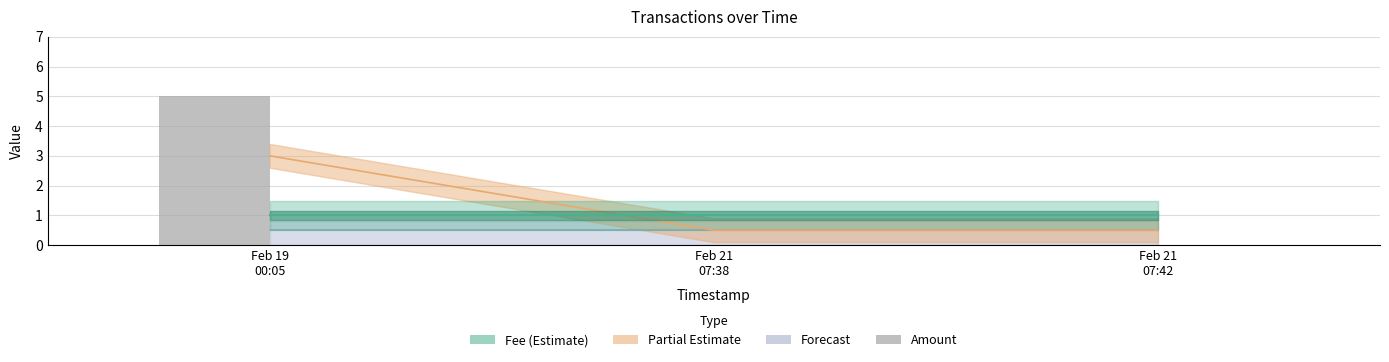

Reading left to right, extract all data points from this chart.

Fee: 1.0	1.0	1.0
Partial Estimate: 3.0	0.5	0.5
Forecast: 0.5	0.5	0.5
Amount: 5.0	0.0	0.0